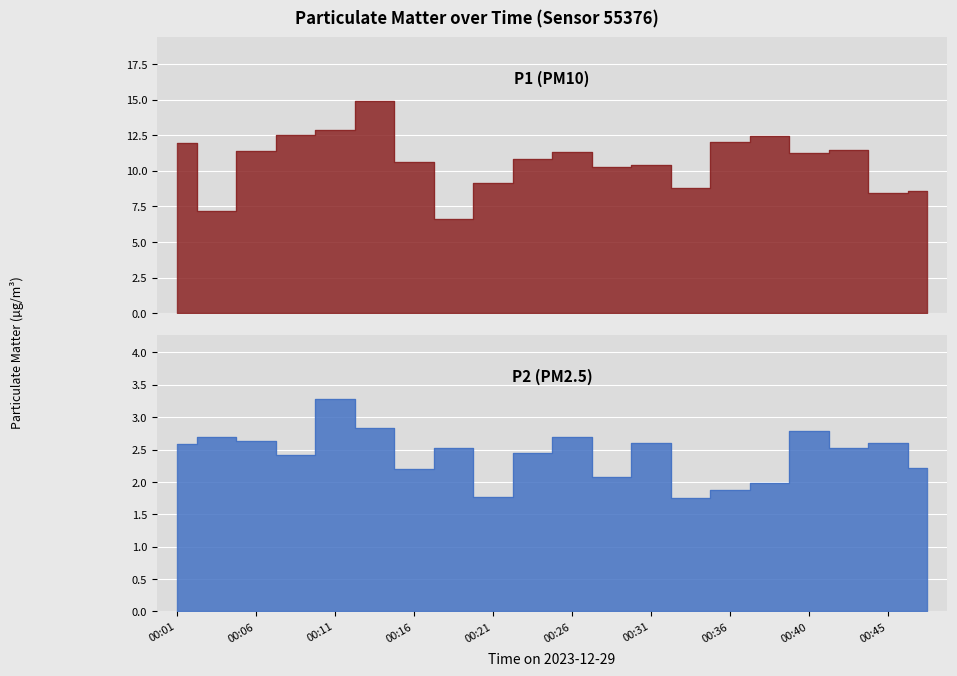

What is the sum of the P2 values at 00:11 and 00:23?

5.7